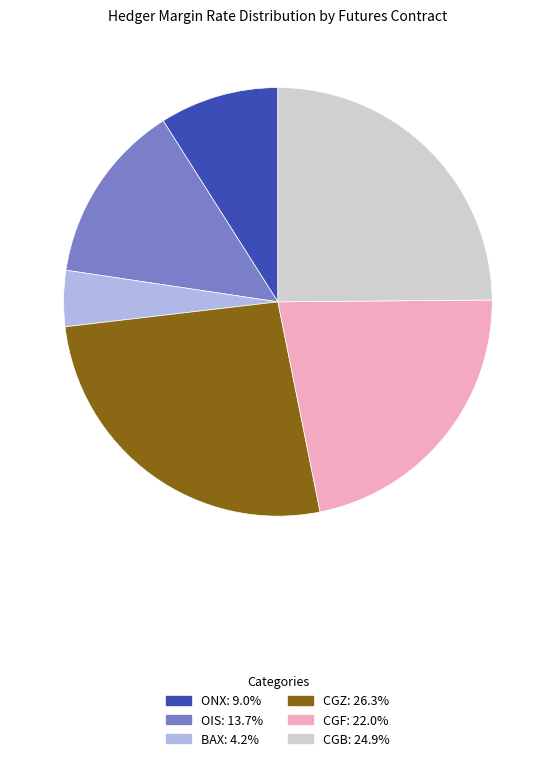

Rank the categories by value from highest to lowest.

CGZ, CGB, CGF, OIS, ONX, BAX